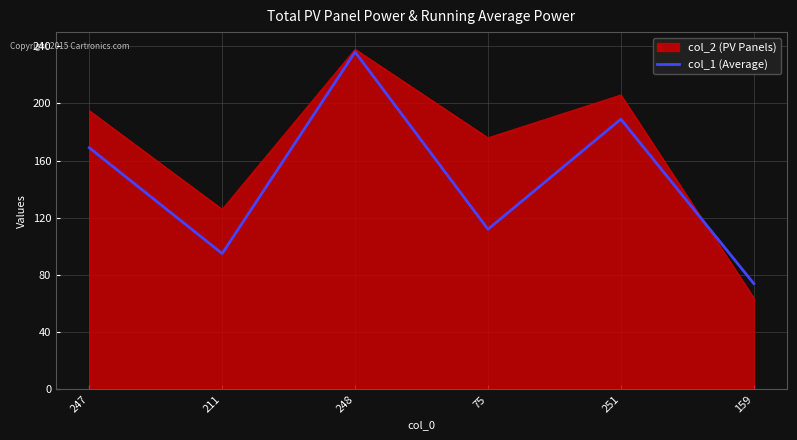

Where is col_1 (Average) nearest to the value 155?

247